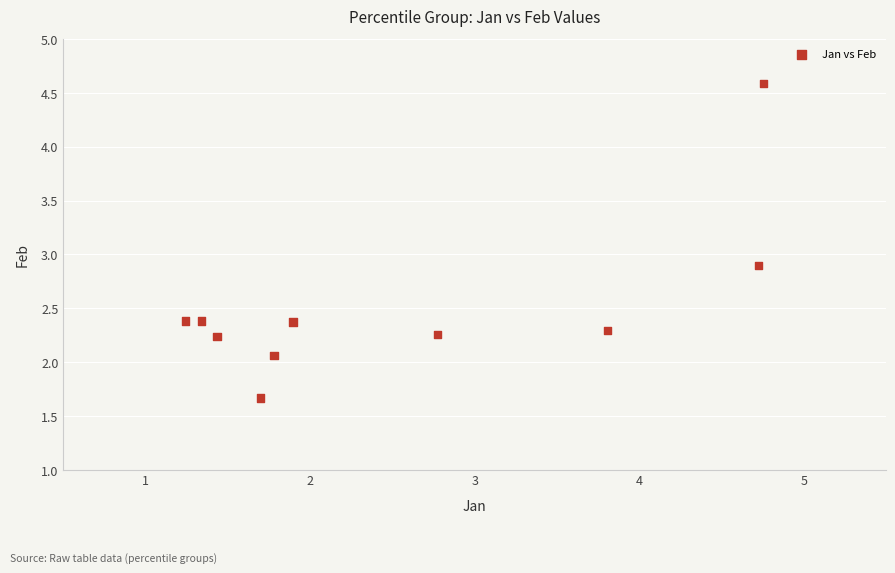

What is the average Y value?

2.5